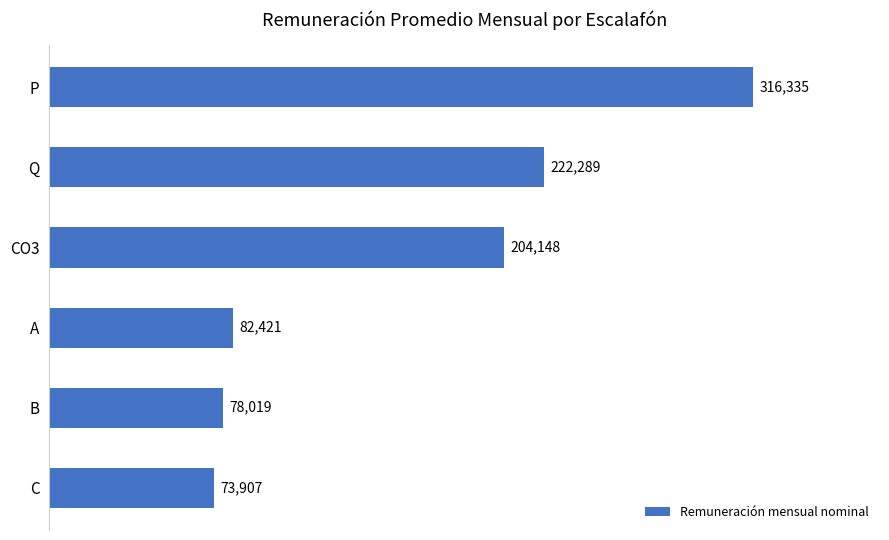

What is the average value?

162853.2